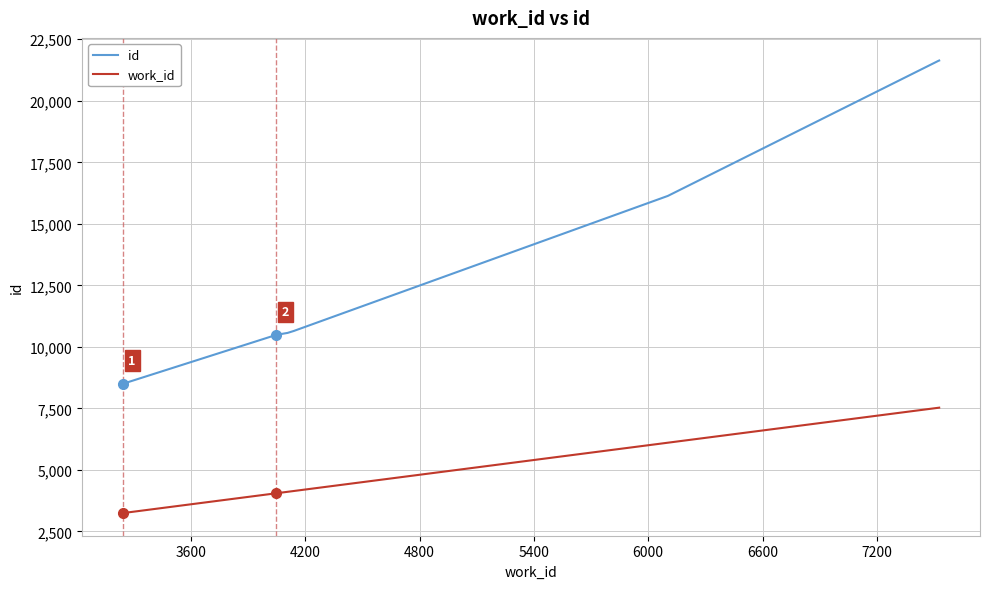

What is the difference between the maximum and minimum values in the work_id series?

4285